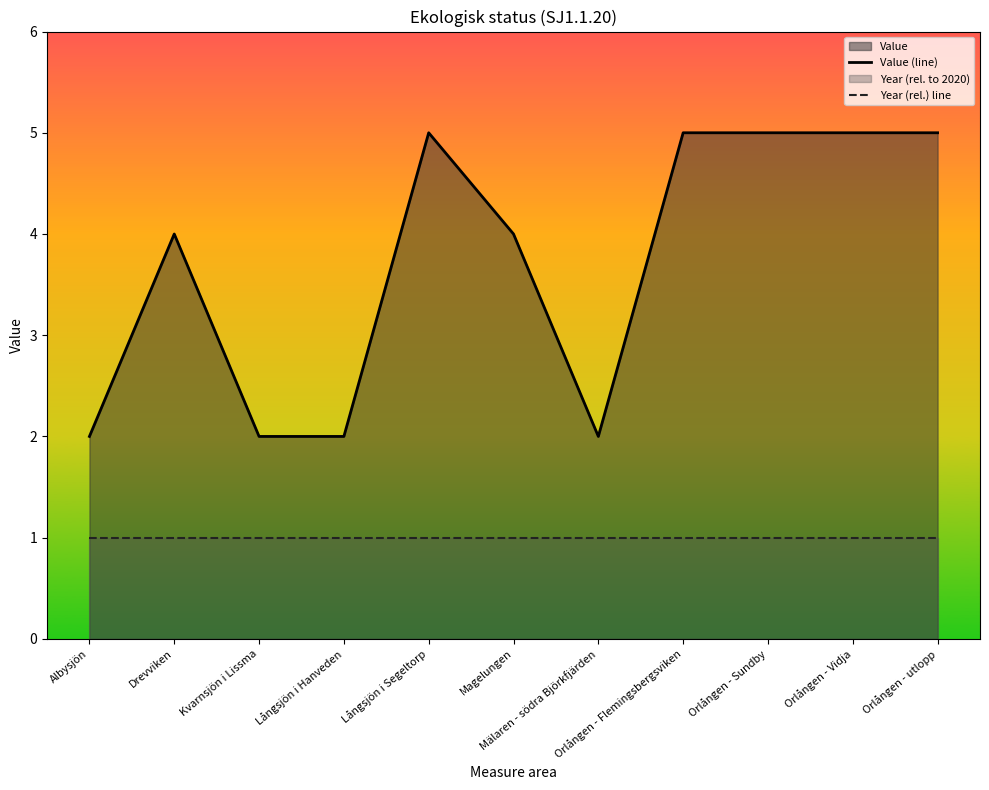

What is the spread (max minus min) of values at Magelungen?

3